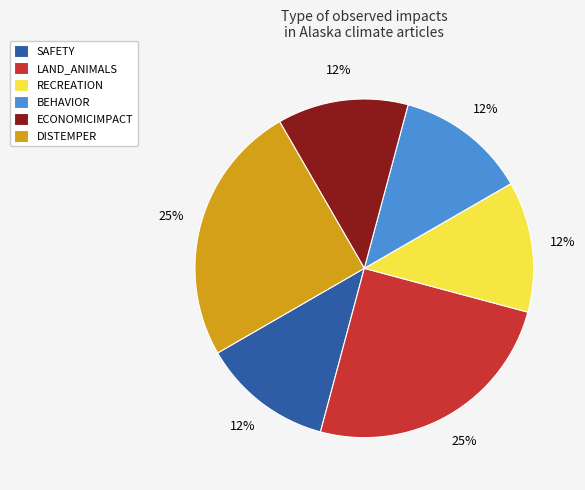

Is DISTEMPER the majority of the pie?

No